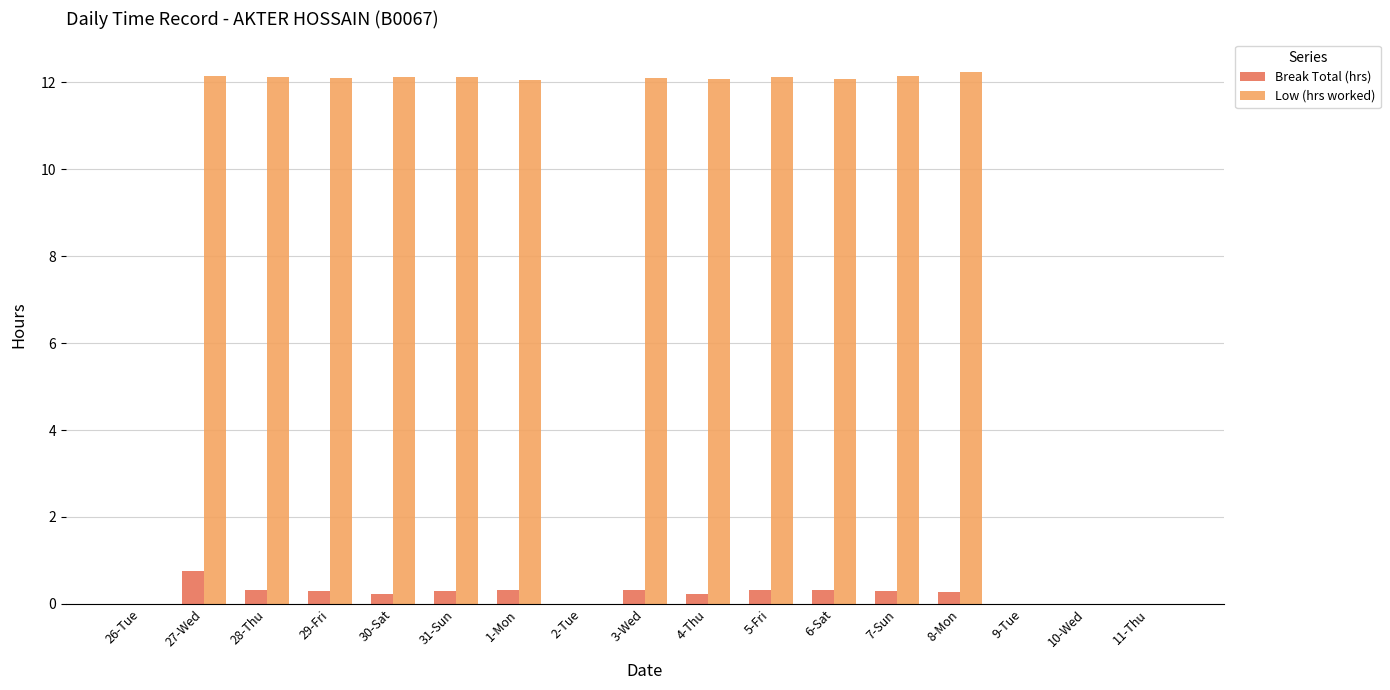

Between 5-Fri and 9-Tue, which series saw the biggest shift?

Low (hrs worked)